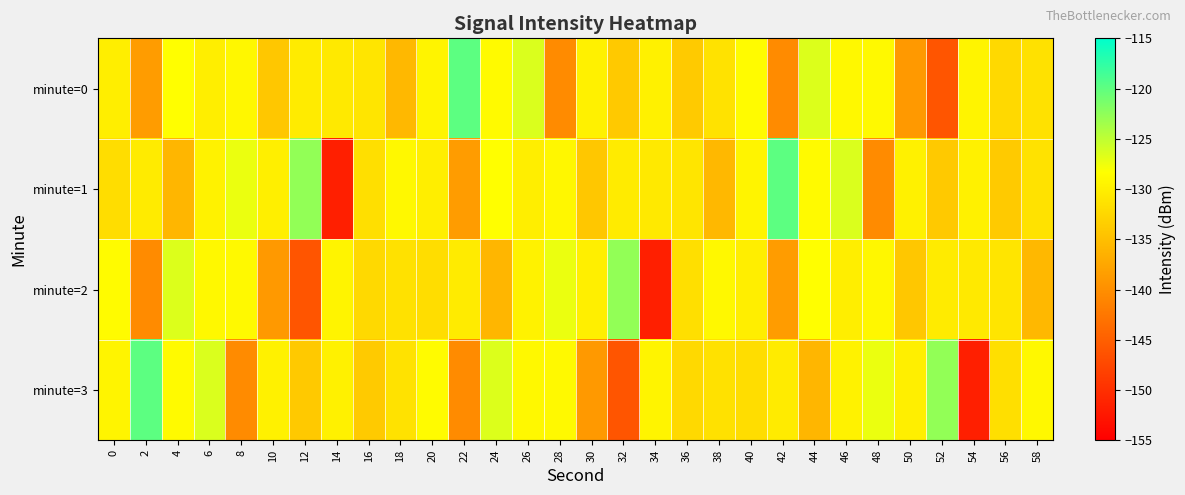

At which category is the sum across all series the highest?

6